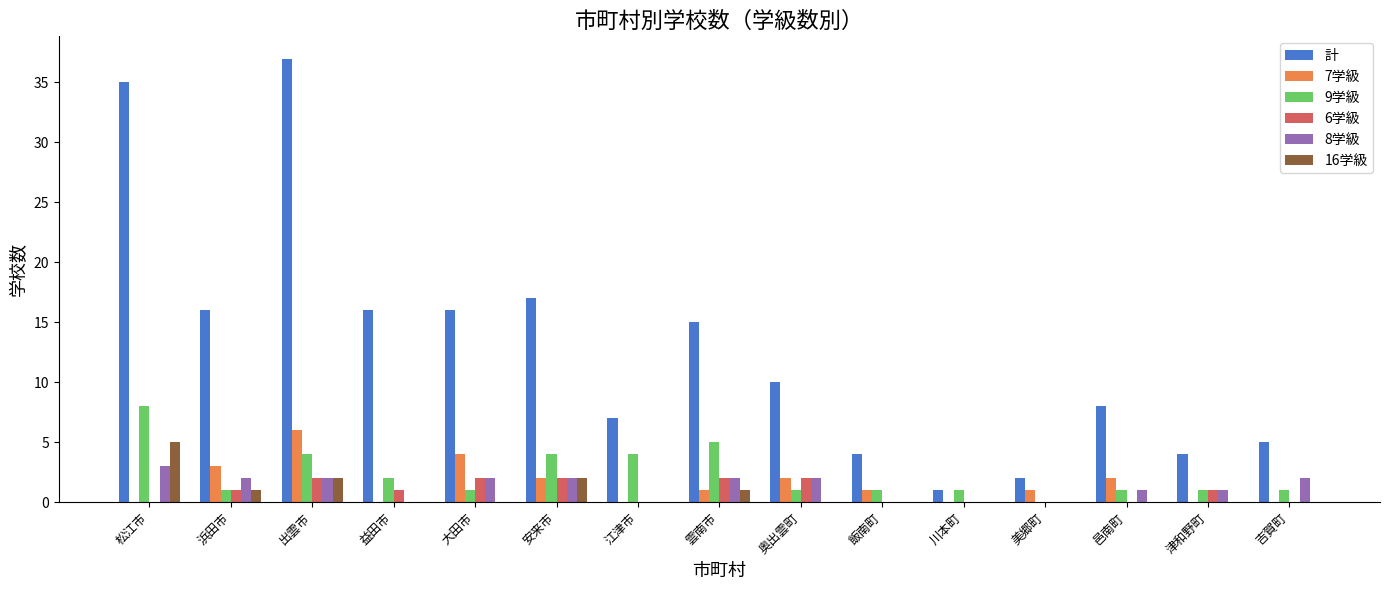

What is the average value of the 6学級 series?

1